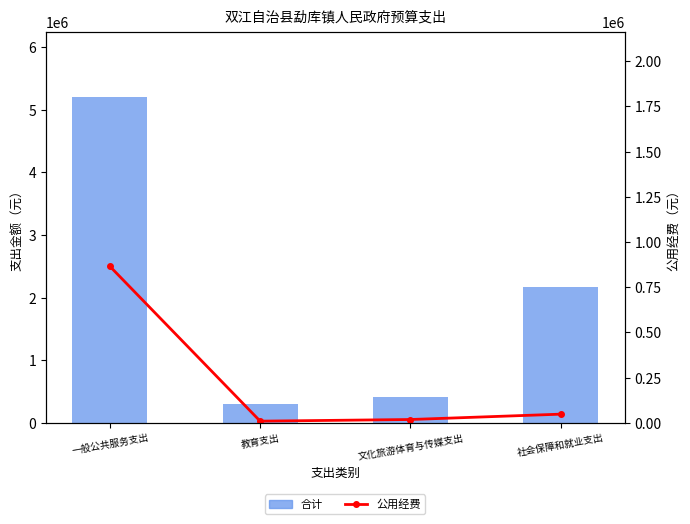

Which series has the largest total across all categories?

合计